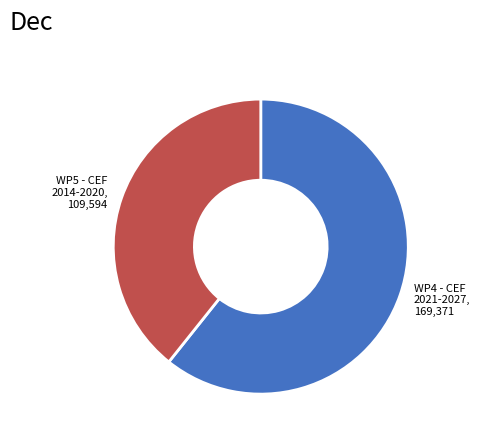

Is there a majority slice in this chart?

Yes